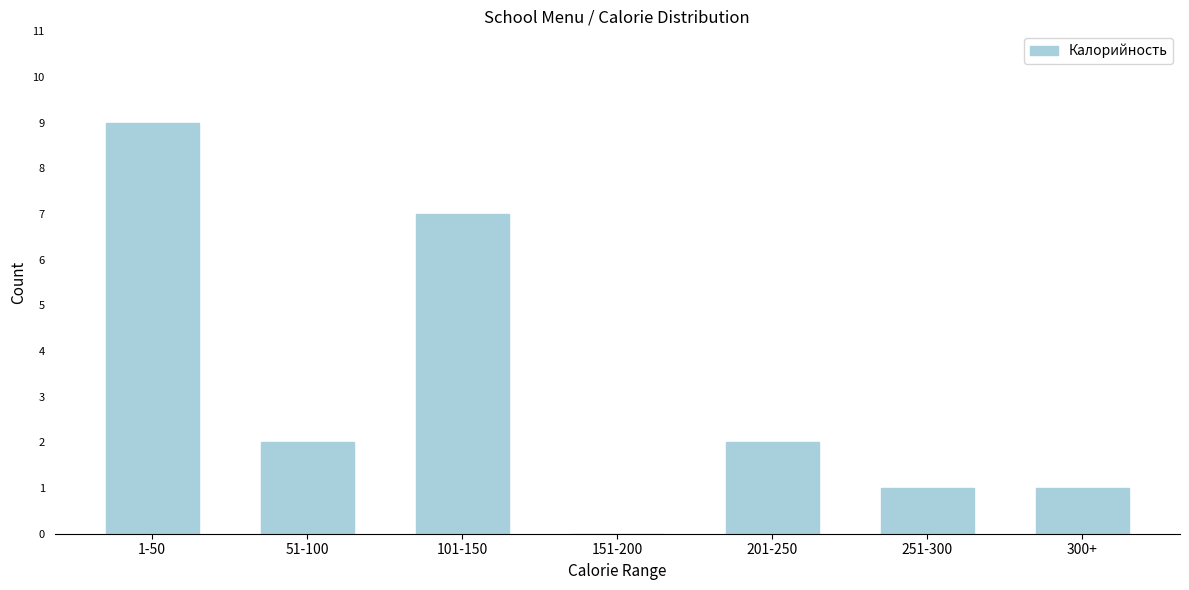

Reading right to left, transcribe all the data shown in this chart.

300+=1	251-300=1	201-250=2	151-200=0	101-150=7	51-100=2	1-50=9